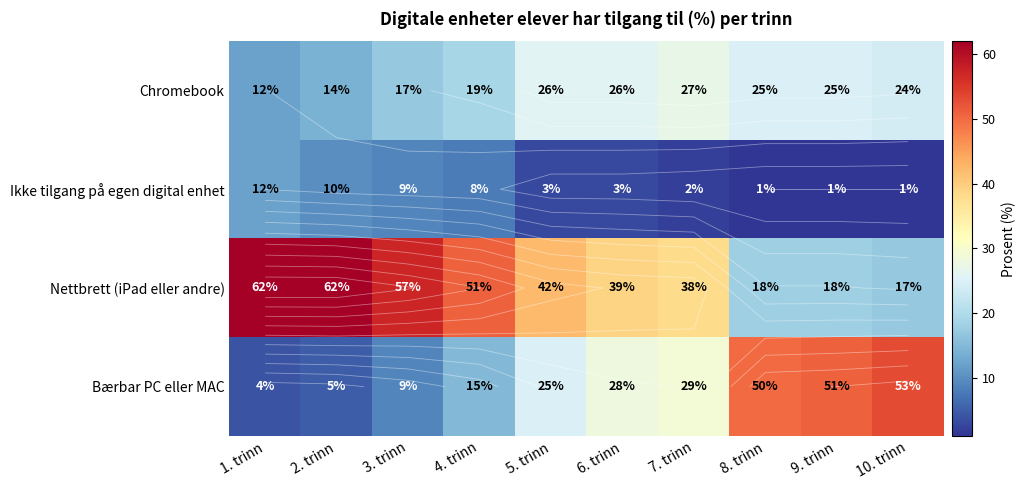

Between 3. trinn and 6. trinn, which series saw the biggest shift?

Bærbar PC eller MAC